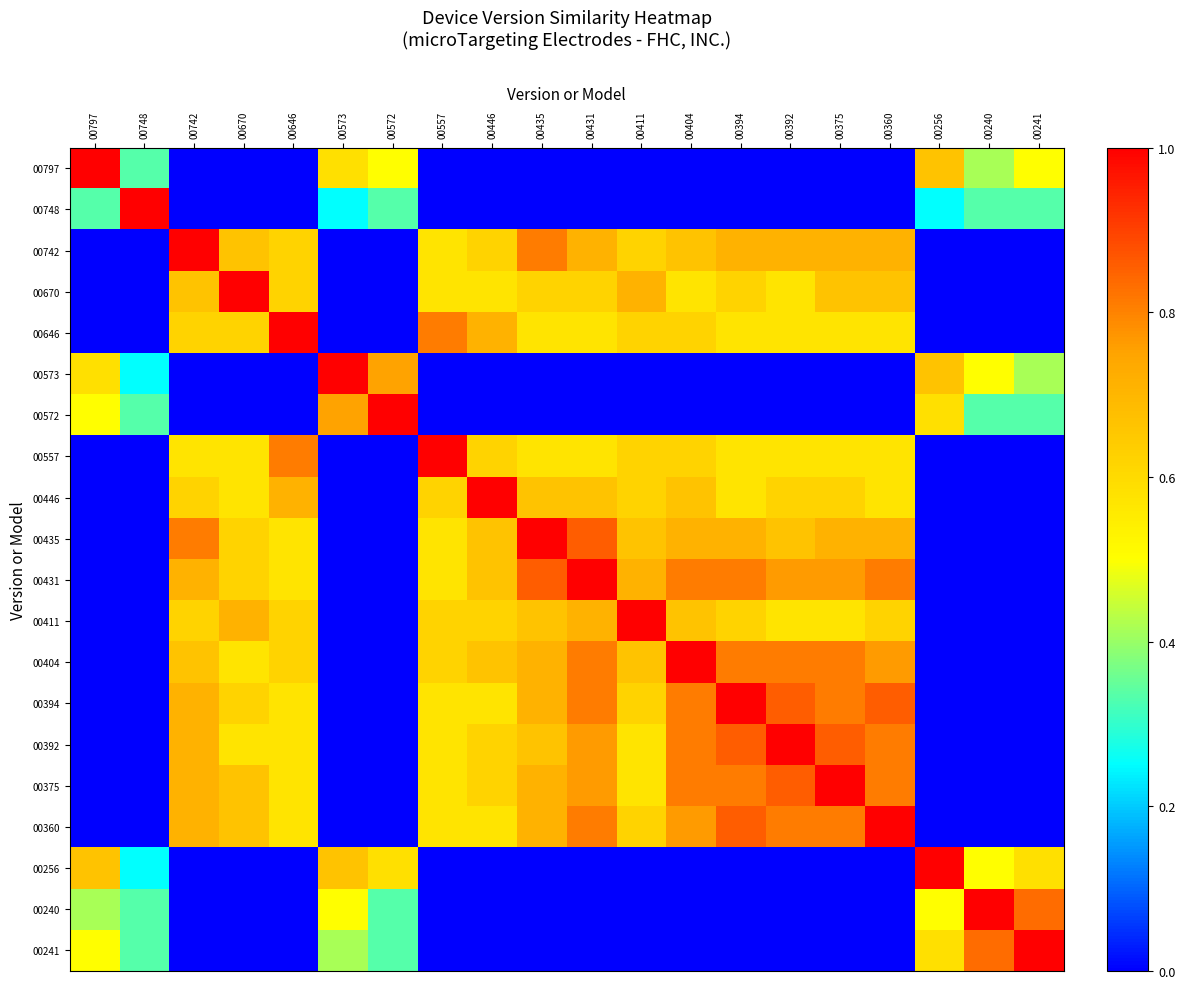

Reading right to left, list all the values displayed in this chart.

00797: 00241=0.5	00240=0.4	00256=0.7	00360=0.0	00375=0.0	00392=0.0	00394=0.0	00404=0.0	00411=0.0	00431=0.0	00435=0.0	00446=0.0	00557=0.0	00572=0.5	00573=0.6	00646=0.0	00670=0.0	00742=0.0	00748=0.3	00797=1.0
00748: 00241=0.3	00240=0.3	00256=0.2	00360=0.0	00375=0.0	00392=0.0	00394=0.0	00404=0.0	00411=0.0	00431=0.0	00435=0.0	00446=0.0	00557=0.0	00572=0.3	00573=0.2	00646=0.0	00670=0.0	00742=0.0	00748=1.0	00797=0.3
00742: 00241=0.0	00240=0.0	00256=0.0	00360=0.7	00375=0.7	00392=0.7	00394=0.7	00404=0.7	00411=0.6	00431=0.7	00435=0.8	00446=0.6	00557=0.6	00572=0.0	00573=0.0	00646=0.6	00670=0.7	00742=1.0	00748=0.0	00797=0.0
00670: 00241=0.0	00240=0.0	00256=0.0	00360=0.7	00375=0.7	00392=0.6	00394=0.6	00404=0.6	00411=0.7	00431=0.6	00435=0.6	00446=0.6	00557=0.6	00572=0.0	00573=0.0	00646=0.6	00670=1.0	00742=0.7	00748=0.0	00797=0.0
00646: 00241=0.0	00240=0.0	00256=0.0	00360=0.6	00375=0.6	00392=0.6	00394=0.6	00404=0.6	00411=0.6	00431=0.6	00435=0.6	00446=0.7	00557=0.8	00572=0.0	00573=0.0	00646=1.0	00670=0.6	00742=0.6	00748=0.0	00797=0.0
00573: 00241=0.4	00240=0.5	00256=0.7	00360=0.0	00375=0.0	00392=0.0	00394=0.0	00404=0.0	00411=0.0	00431=0.0	00435=0.0	00446=0.0	00557=0.0	00572=0.8	00573=1.0	00646=0.0	00670=0.0	00742=0.0	00748=0.2	00797=0.6
00572: 00241=0.3	00240=0.3	00256=0.6	00360=0.0	00375=0.0	00392=0.0	00394=0.0	00404=0.0	00411=0.0	00431=0.0	00435=0.0	00446=0.0	00557=0.0	00572=1.0	00573=0.8	00646=0.0	00670=0.0	00742=0.0	00748=0.3	00797=0.5
00557: 00241=0.0	00240=0.0	00256=0.0	00360=0.6	00375=0.6	00392=0.6	00394=0.6	00404=0.6	00411=0.6	00431=0.6	00435=0.6	00446=0.6	00557=1.0	00572=0.0	00573=0.0	00646=0.8	00670=0.6	00742=0.6	00748=0.0	00797=0.0
00446: 00241=0.0	00240=0.0	00256=0.0	00360=0.6	00375=0.6	00392=0.6	00394=0.6	00404=0.7	00411=0.6	00431=0.7	00435=0.7	00446=1.0	00557=0.6	00572=0.0	00573=0.0	00646=0.7	00670=0.6	00742=0.6	00748=0.0	00797=0.0
00435: 00241=0.0	00240=0.0	00256=0.0	00360=0.7	00375=0.7	00392=0.7	00394=0.7	00404=0.7	00411=0.7	00431=0.9	00435=1.0	00446=0.7	00557=0.6	00572=0.0	00573=0.0	00646=0.6	00670=0.6	00742=0.8	00748=0.0	00797=0.0
00431: 00241=0.0	00240=0.0	00256=0.0	00360=0.8	00375=0.8	00392=0.8	00394=0.8	00404=0.8	00411=0.7	00431=1.0	00435=0.9	00446=0.7	00557=0.6	00572=0.0	00573=0.0	00646=0.6	00670=0.6	00742=0.7	00748=0.0	00797=0.0
00411: 00241=0.0	00240=0.0	00256=0.0	00360=0.6	00375=0.6	00392=0.6	00394=0.6	00404=0.7	00411=1.0	00431=0.7	00435=0.7	00446=0.6	00557=0.6	00572=0.0	00573=0.0	00646=0.6	00670=0.7	00742=0.6	00748=0.0	00797=0.0
00404: 00241=0.0	00240=0.0	00256=0.0	00360=0.8	00375=0.8	00392=0.8	00394=0.8	00404=1.0	00411=0.7	00431=0.8	00435=0.7	00446=0.7	00557=0.6	00572=0.0	00573=0.0	00646=0.6	00670=0.6	00742=0.7	00748=0.0	00797=0.0
00394: 00241=0.0	00240=0.0	00256=0.0	00360=0.9	00375=0.8	00392=0.9	00394=1.0	00404=0.8	00411=0.6	00431=0.8	00435=0.7	00446=0.6	00557=0.6	00572=0.0	00573=0.0	00646=0.6	00670=0.6	00742=0.7	00748=0.0	00797=0.0
00392: 00241=0.0	00240=0.0	00256=0.0	00360=0.8	00375=0.9	00392=1.0	00394=0.9	00404=0.8	00411=0.6	00431=0.8	00435=0.7	00446=0.6	00557=0.6	00572=0.0	00573=0.0	00646=0.6	00670=0.6	00742=0.7	00748=0.0	00797=0.0
00375: 00241=0.0	00240=0.0	00256=0.0	00360=0.8	00375=1.0	00392=0.9	00394=0.8	00404=0.8	00411=0.6	00431=0.8	00435=0.7	00446=0.6	00557=0.6	00572=0.0	00573=0.0	00646=0.6	00670=0.7	00742=0.7	00748=0.0	00797=0.0
00360: 00241=0.0	00240=0.0	00256=0.0	00360=1.0	00375=0.8	00392=0.8	00394=0.9	00404=0.8	00411=0.6	00431=0.8	00435=0.7	00446=0.6	00557=0.6	00572=0.0	00573=0.0	00646=0.6	00670=0.7	00742=0.7	00748=0.0	00797=0.0
00256: 00241=0.6	00240=0.5	00256=1.0	00360=0.0	00375=0.0	00392=0.0	00394=0.0	00404=0.0	00411=0.0	00431=0.0	00435=0.0	00446=0.0	00557=0.0	00572=0.6	00573=0.7	00646=0.0	00670=0.0	00742=0.0	00748=0.2	00797=0.7
00240: 00241=0.8	00240=1.0	00256=0.5	00360=0.0	00375=0.0	00392=0.0	00394=0.0	00404=0.0	00411=0.0	00431=0.0	00435=0.0	00446=0.0	00557=0.0	00572=0.3	00573=0.5	00646=0.0	00670=0.0	00742=0.0	00748=0.3	00797=0.4
00241: 00241=1.0	00240=0.8	00256=0.6	00360=0.0	00375=0.0	00392=0.0	00394=0.0	00404=0.0	00411=0.0	00431=0.0	00435=0.0	00446=0.0	00557=0.0	00572=0.3	00573=0.4	00646=0.0	00670=0.0	00742=0.0	00748=0.3	00797=0.5